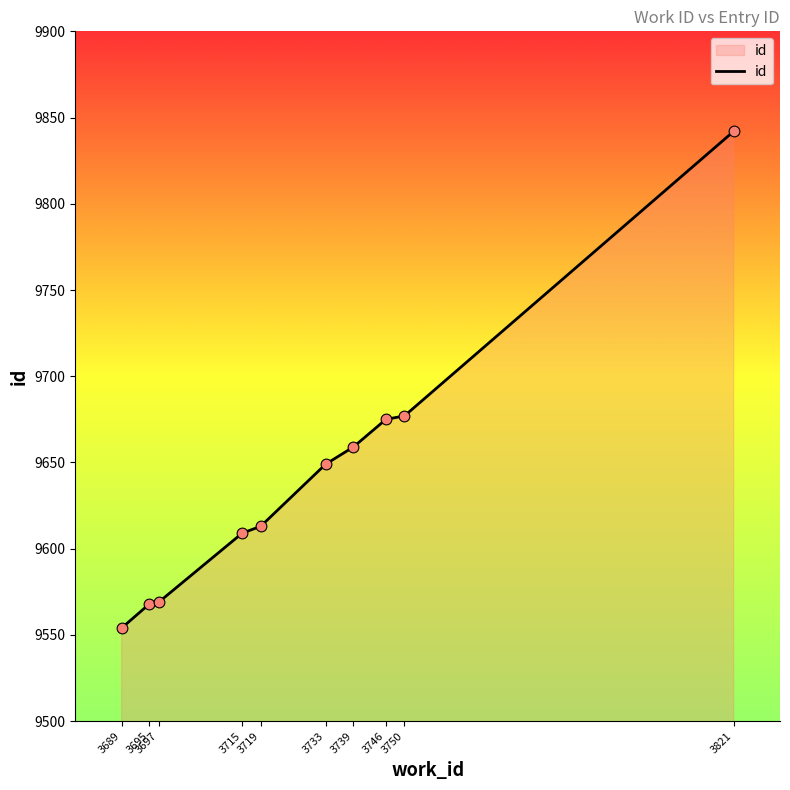

Which has a higher value, 3697 or 3715?

3715